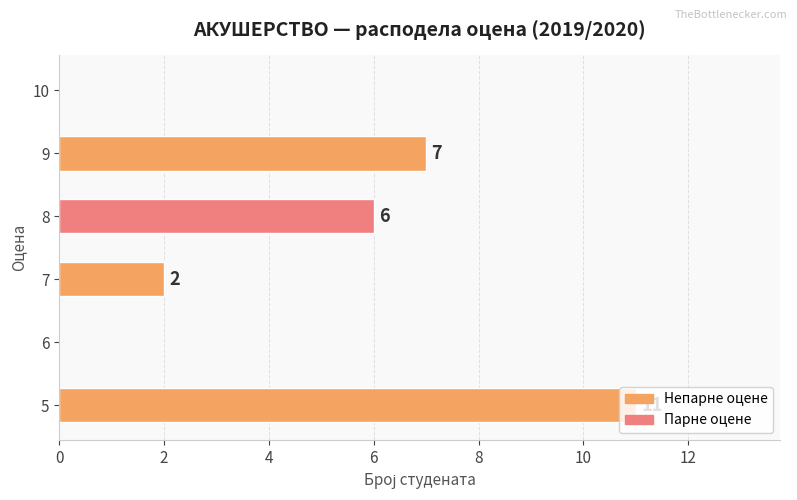

What is the sum of all values?

26